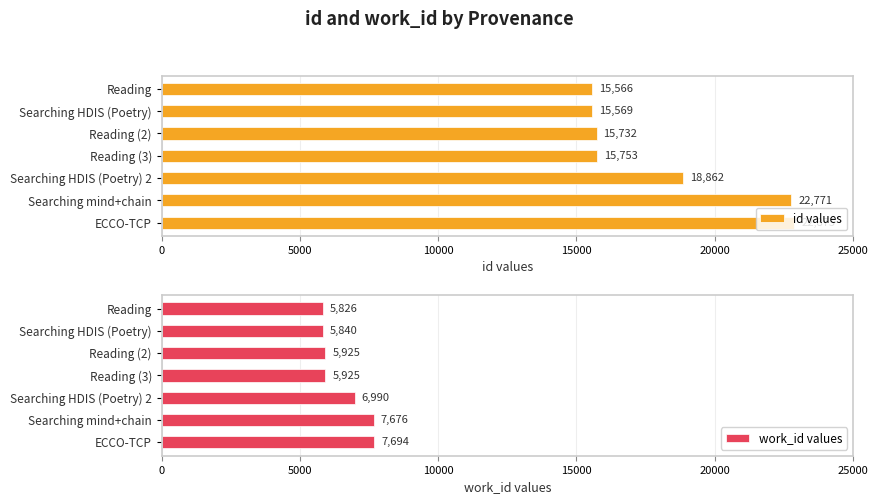

Which series has the largest total across all categories?

id values